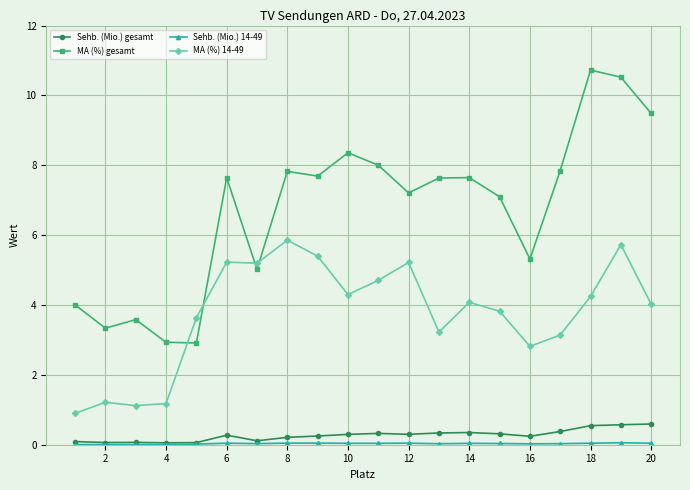

After their last crossing, which series has the higher values: MA (%) 14-49 or MA (%) gesamt?

MA (%) gesamt